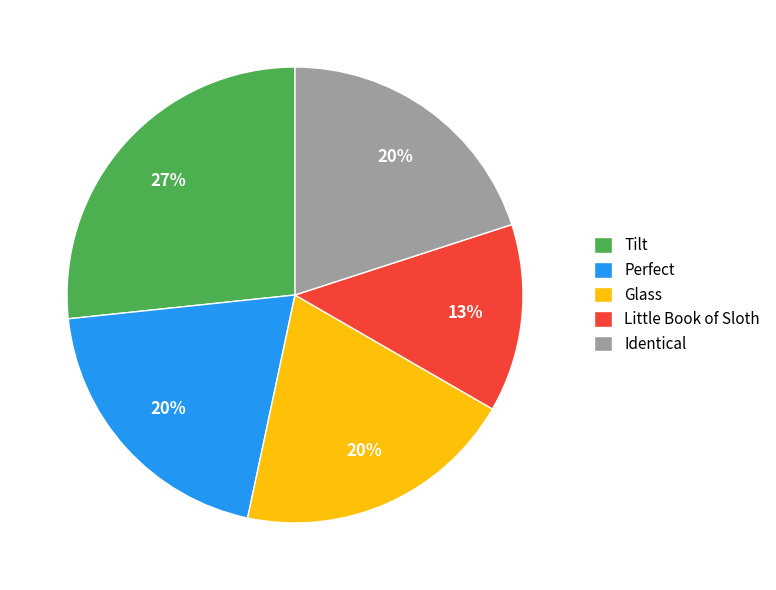

Between Little Book of Sloth and Glass, which is larger?

Glass